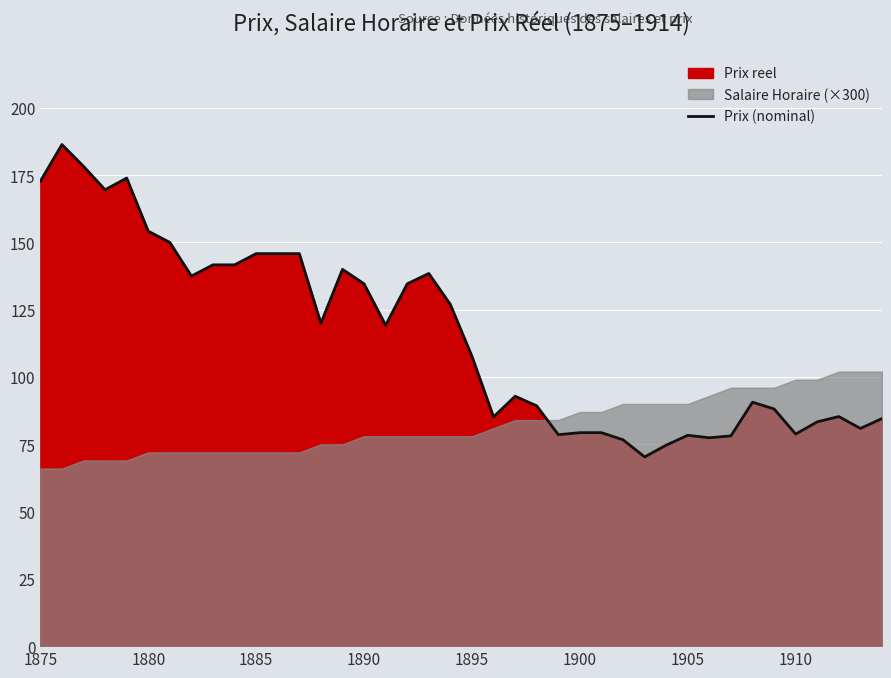

How many data points does each series have?

40